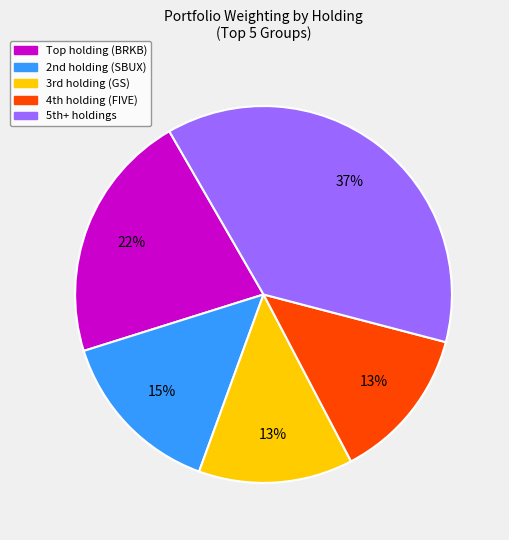

To the nearest percent, what is the difference between the largest and smallest slice percentages?

24%